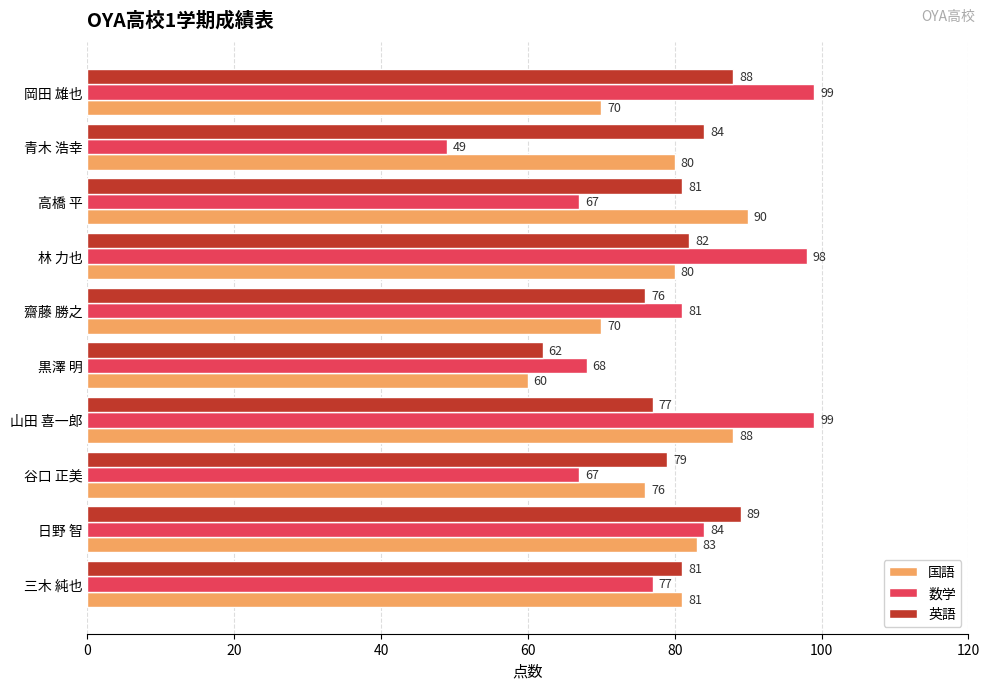

Which series has the largest range (max minus min)?

数学